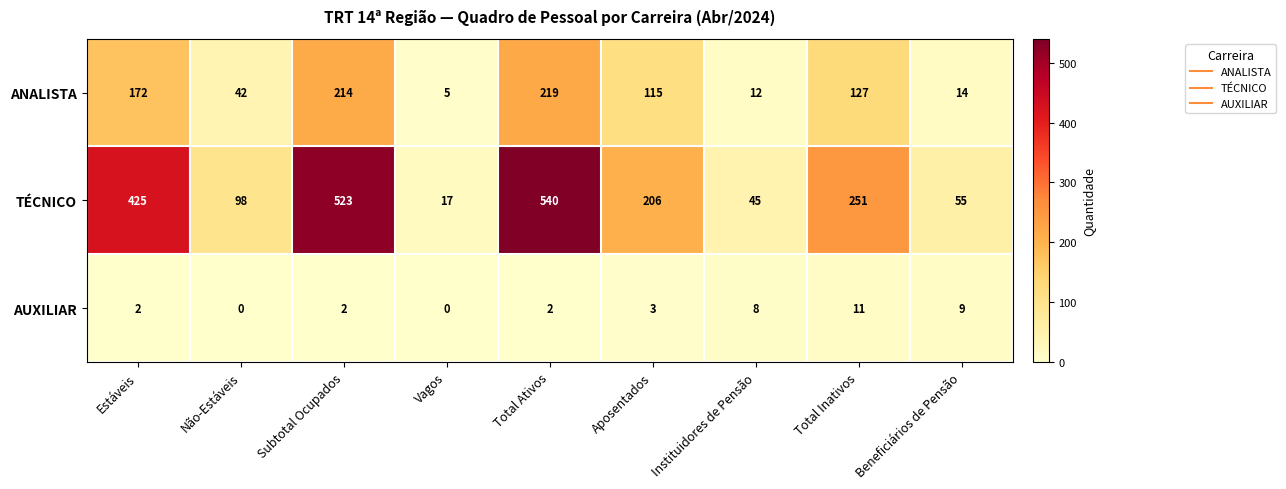

How many series are shown in this chart?

3